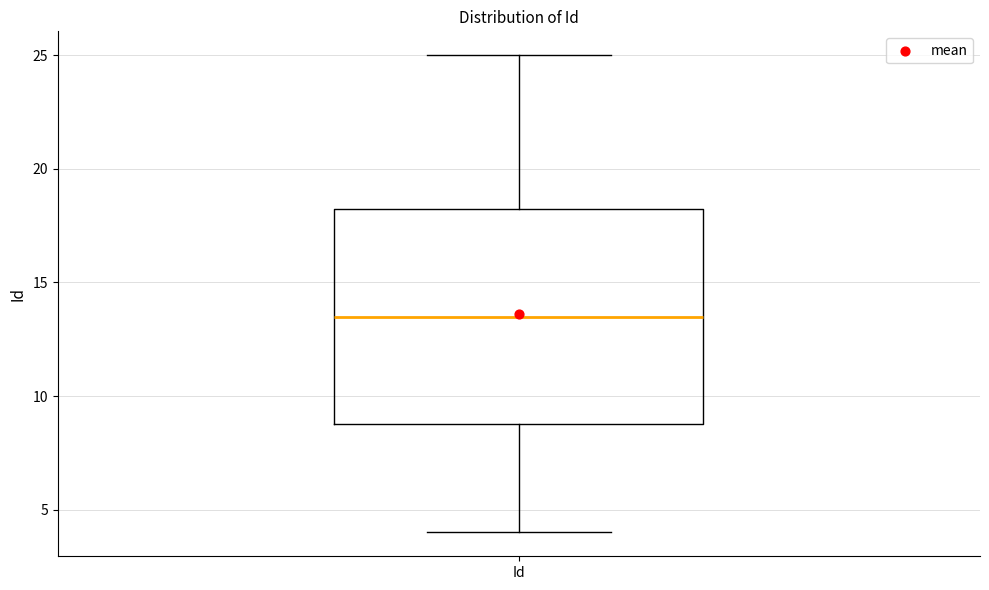

Transcribe this box plot: give where the median line is, the range the box spans, and where the two whiskers end, as read against the y-axis. The values are not printed on the chart, so give them approximately, as read against the axis.

median 13.5, box 9.0 to 18.5, whiskers 4.0 to 25.0